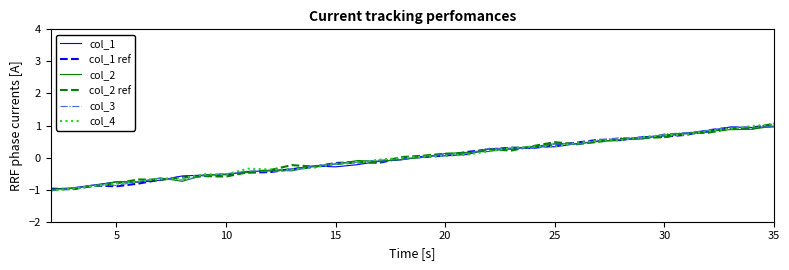

What is the maximum value for col_2?

1.0